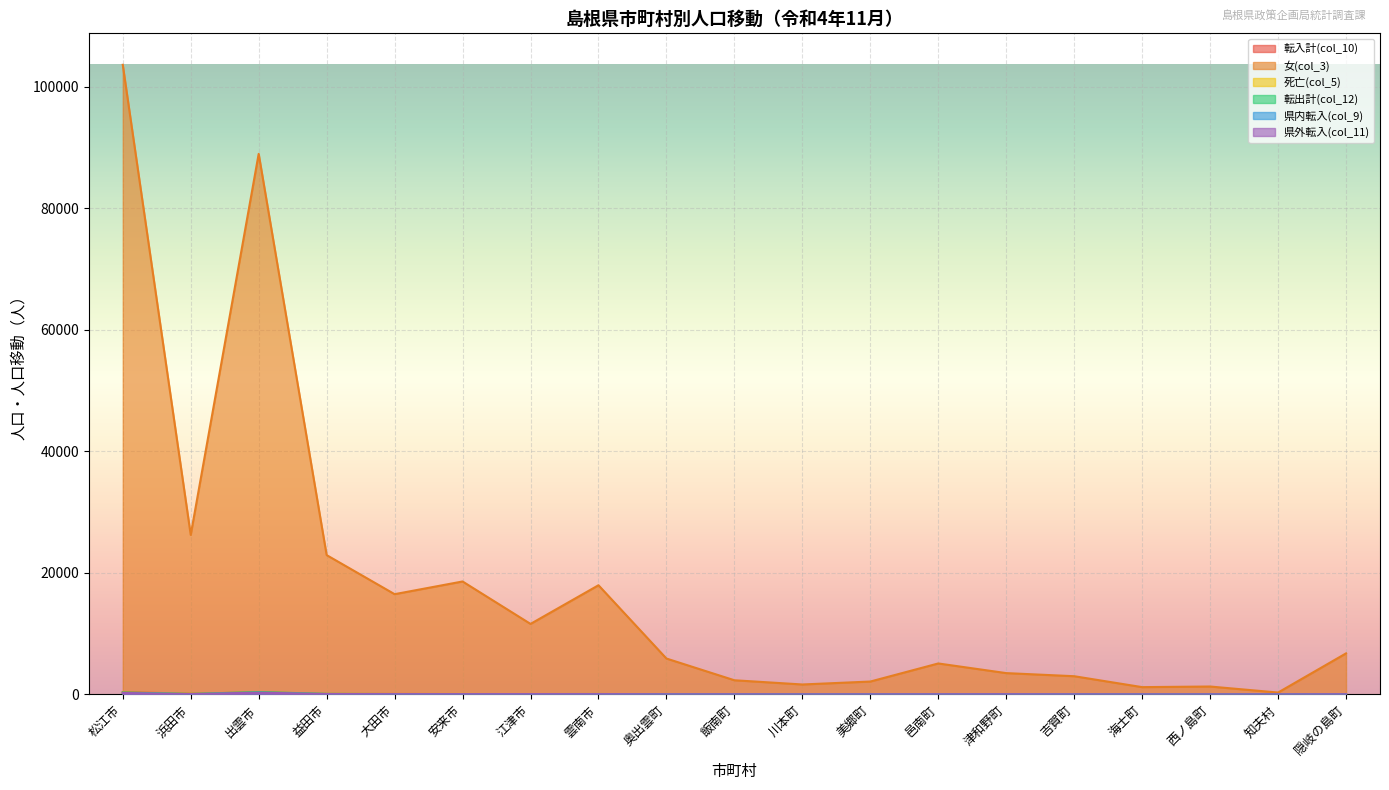

Which series has the largest total across all categories?

女(col_3)